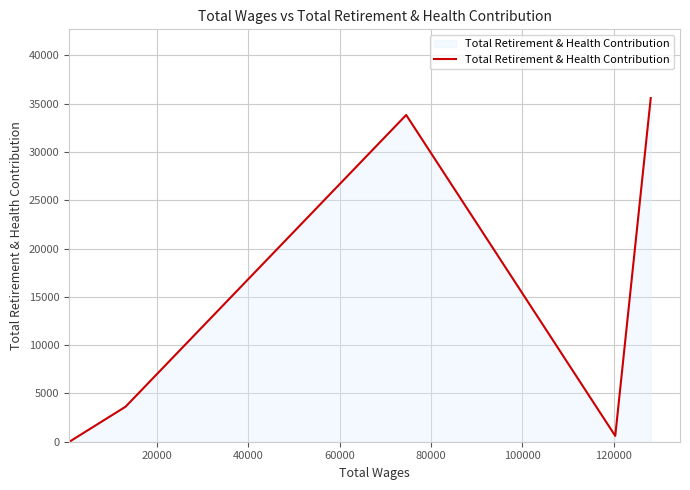

What is the average value?

14729